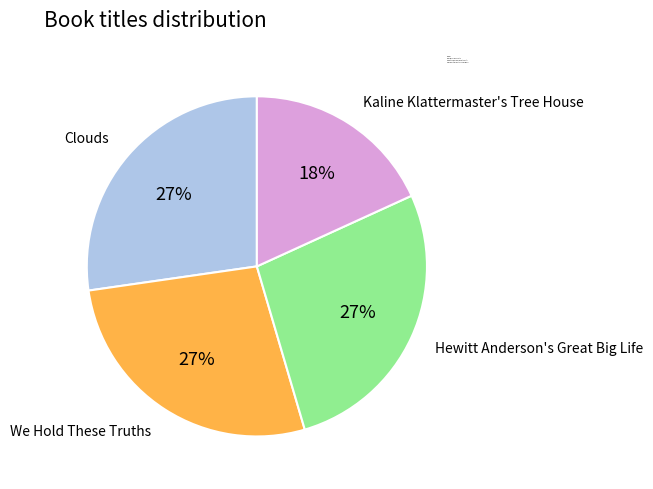

What is the ratio of the value at Clouds to the value at We Hold These Truths?

1.0